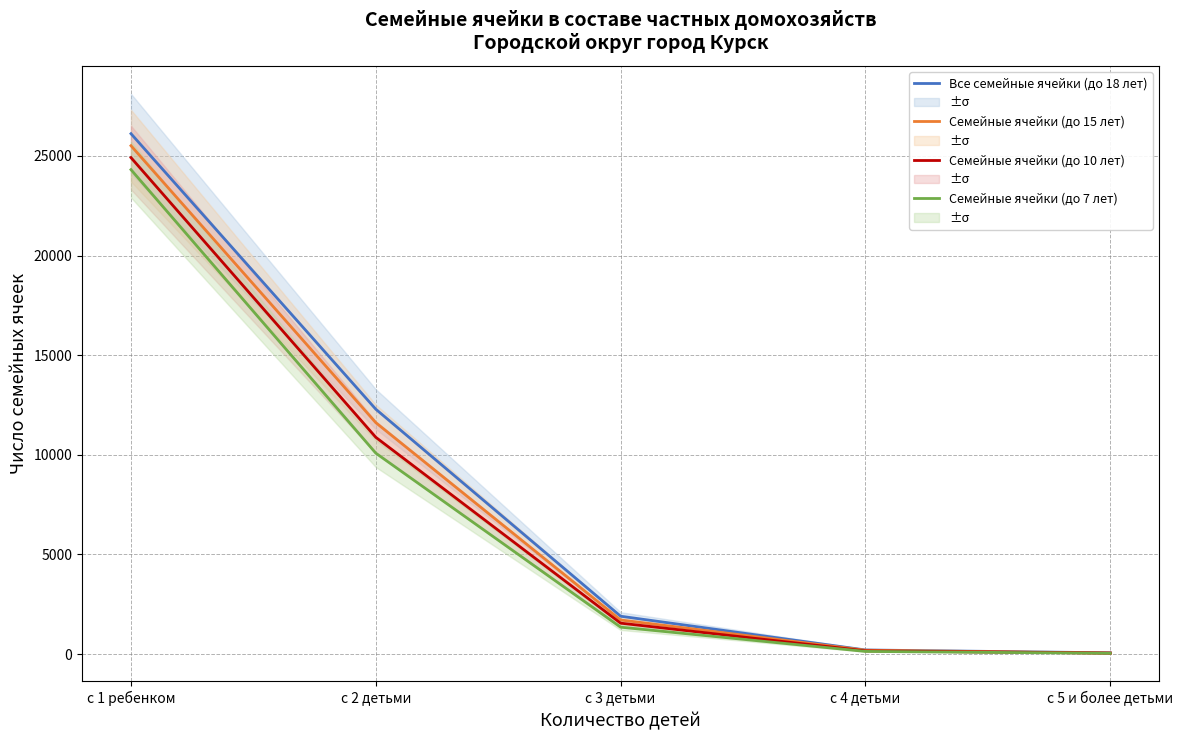

Is this an area chart (filled region under the line)?

No